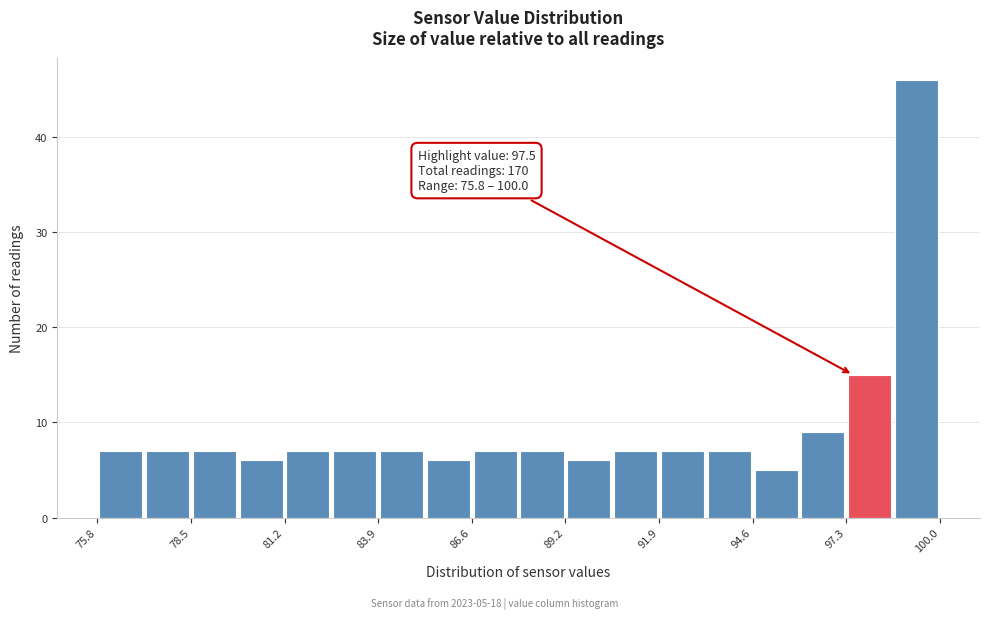

Read against the x-axis, roughly where is the centre of the tallest bar?

99.5